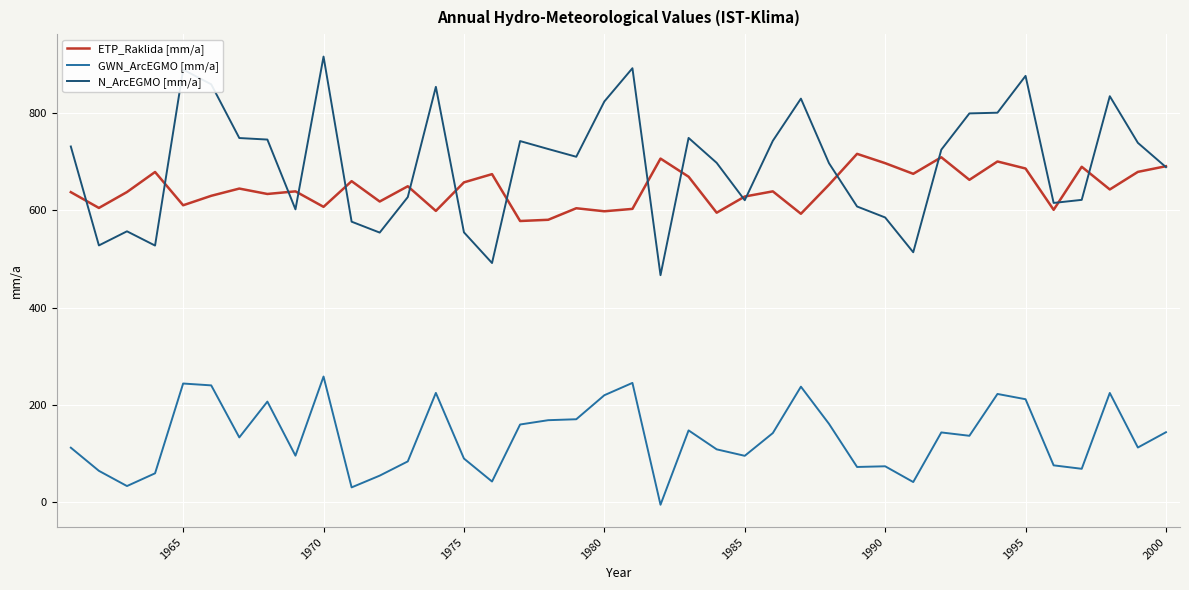

True or false: GWN_ArcEGMO [mm/a] and N_ArcEGMO [mm/a] intersect in this chart.

False